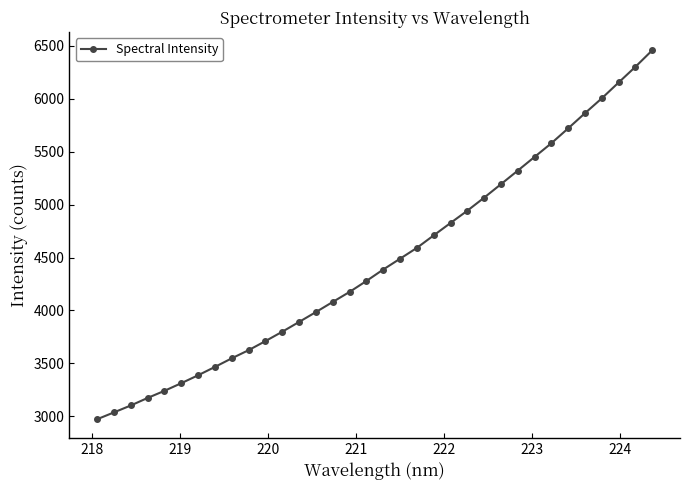

What is the minimum value shown in the chart?

2972.3